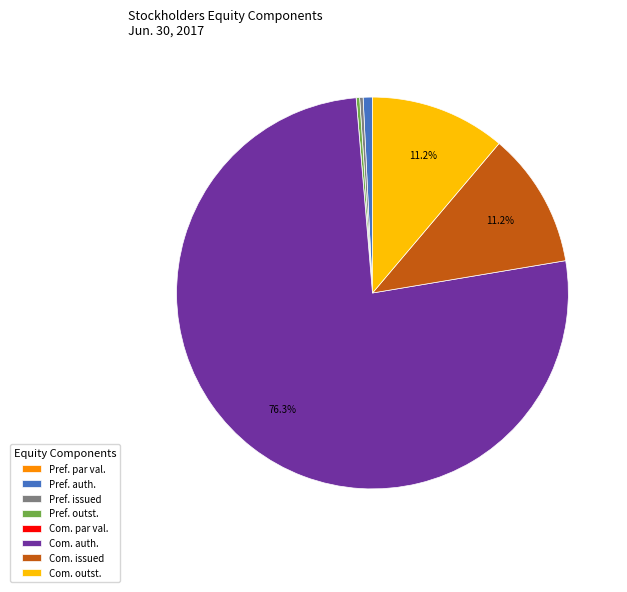

Does any single category account for the majority?

Yes